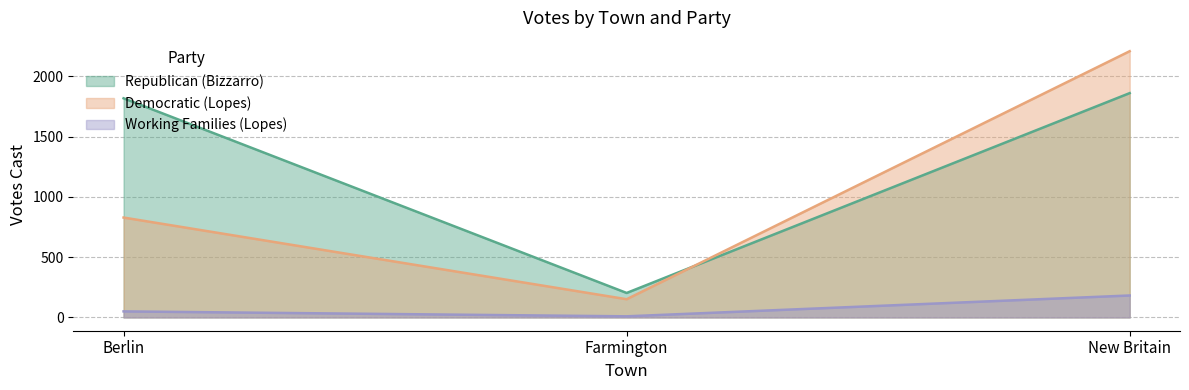

How many series are shown in this chart?

3